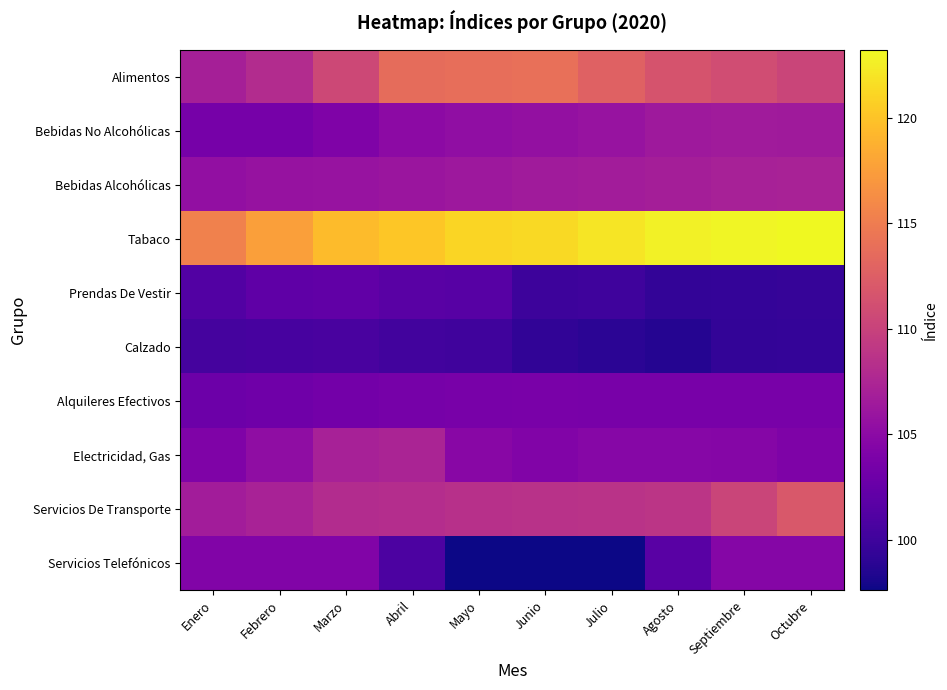

What is the minimum value shown in the chart?

97.6